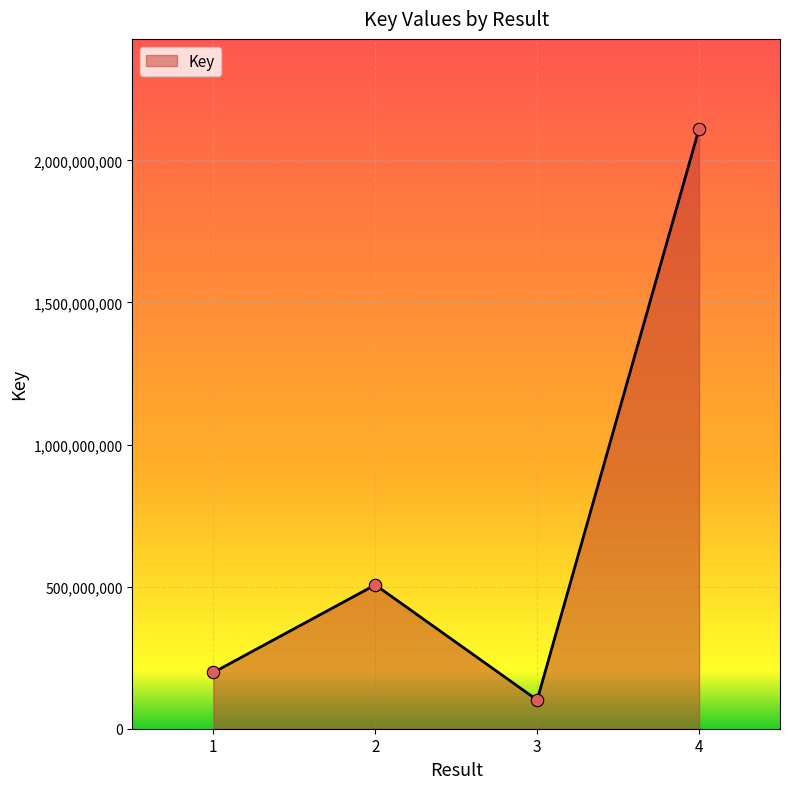

Approximately how many times larger is the value at 2 compared to 1?

2.6